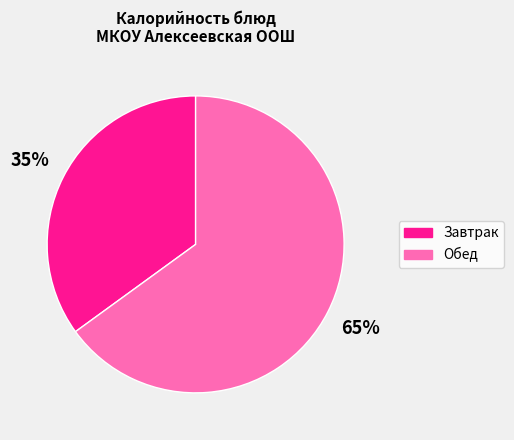

To the nearest percent, what is the difference between the largest and smallest slice percentages?

30%